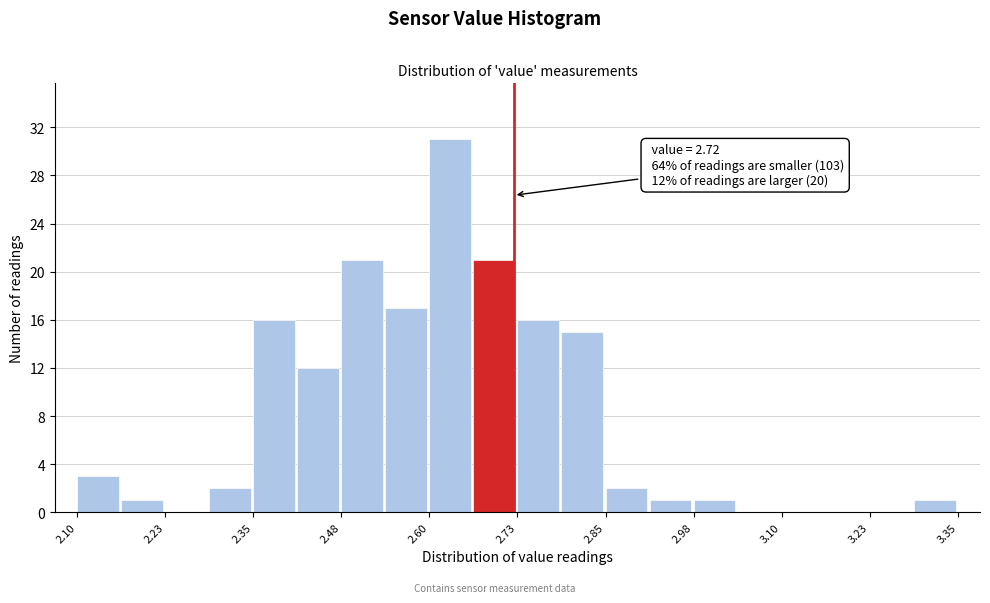

Around what value on the x-axis is the tallest bar? Give the approximate position of its centre, as read against the axis.

2.62